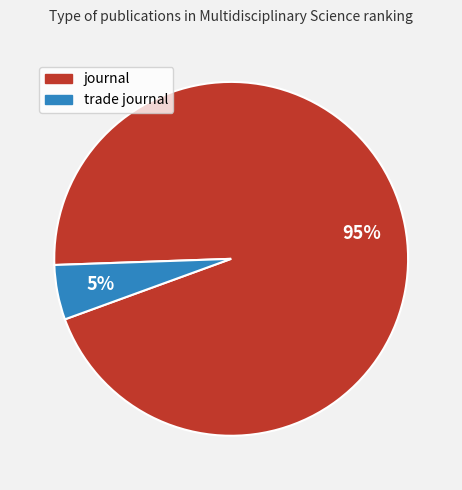

To the nearest percent, what portion does journal represent?

95%